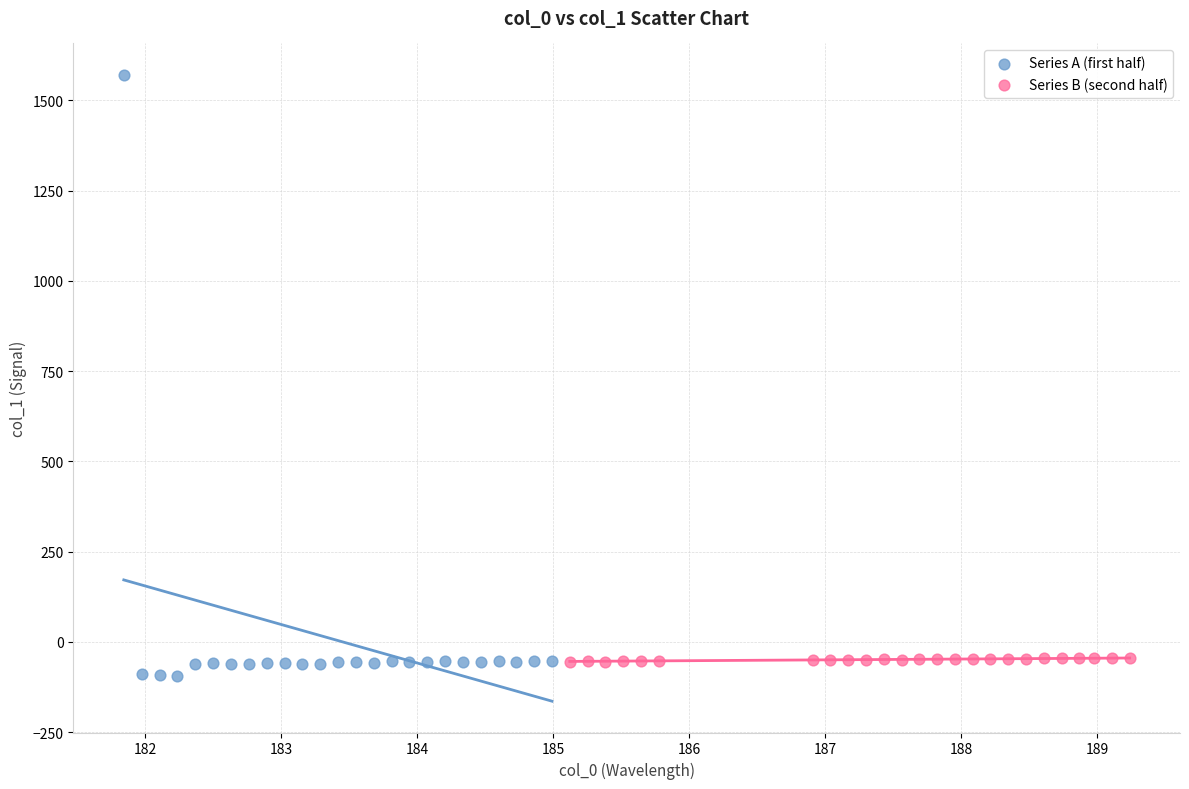

Which series has the largest Y range (max minus min)?

Series A (first half)